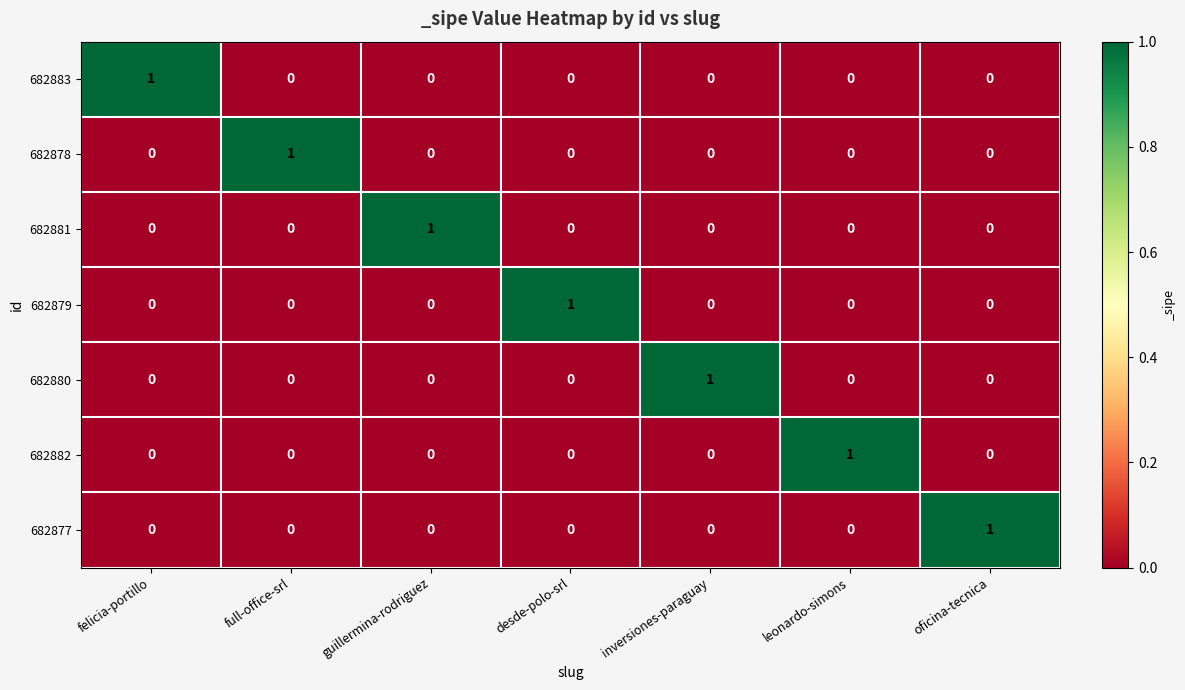

The 682883 series shows 0 at full-office-srl. True or false?

True